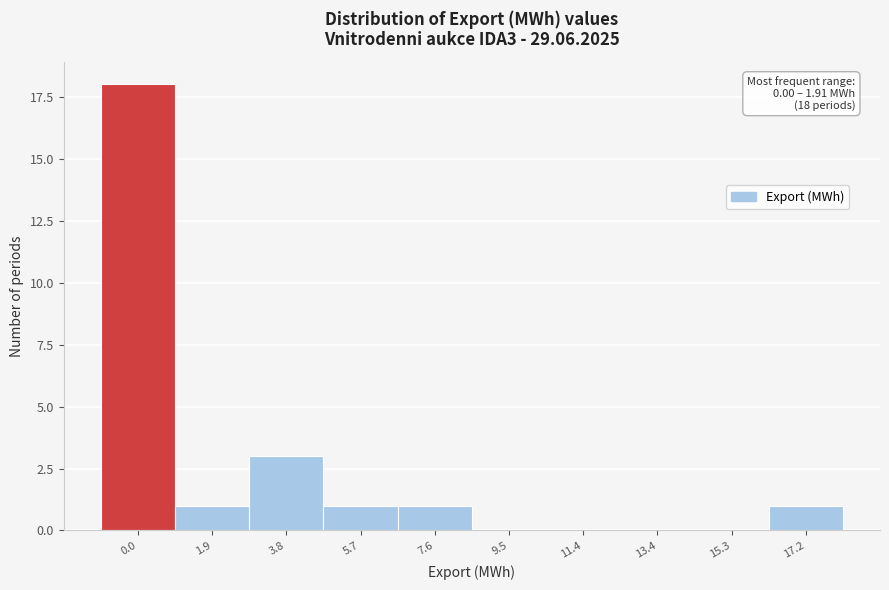

Reading left to right, what are all the values shown in this chart?

0.0=18	1.9=1	3.8=3	5.7=1	7.6=1	9.5=0	11.4=0	13.4=0	15.3=0	17.2=1